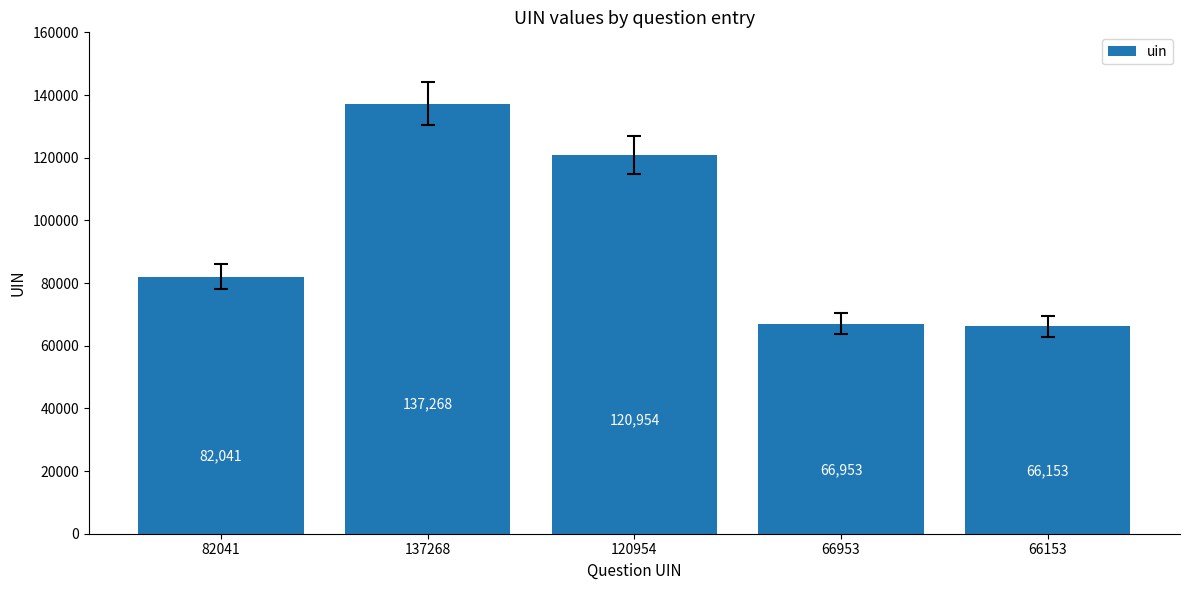

Approximately how many times larger is the value at 66153 compared to 120954?

0.5